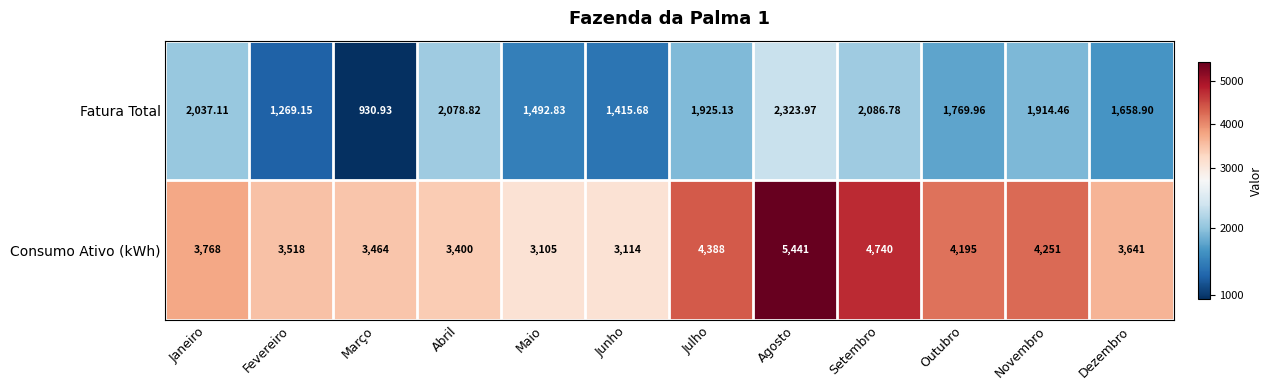

Which series has the largest total across all categories?

Consumo Ativo (kWh)